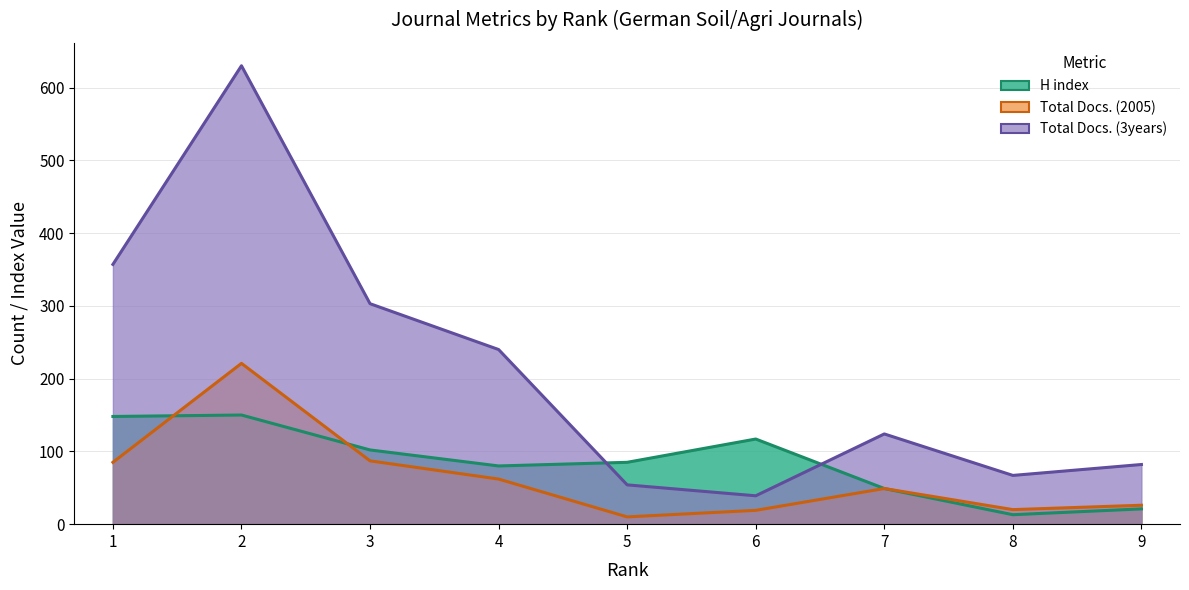

What is the spread (max minus min) of values at 3?

216